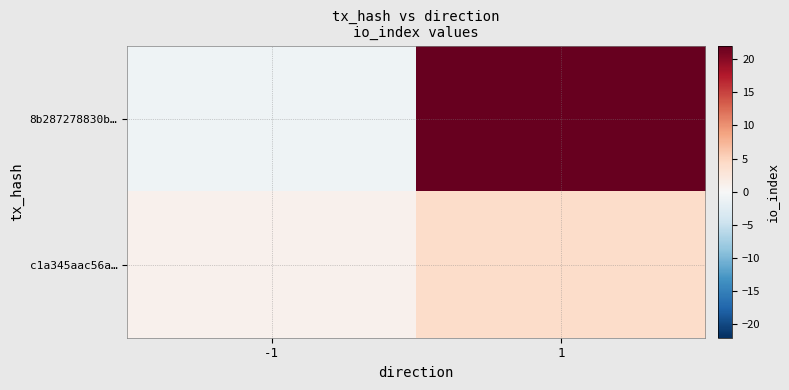

Which has a higher value, 1 or -1?

1